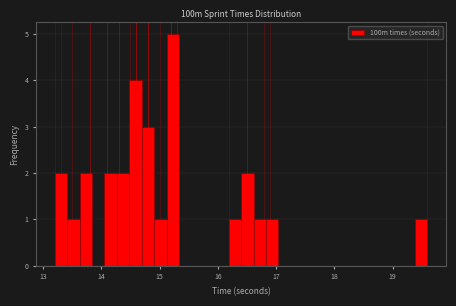

Read against the x-axis, roughly where is the centre of the tallest bar?

15.2